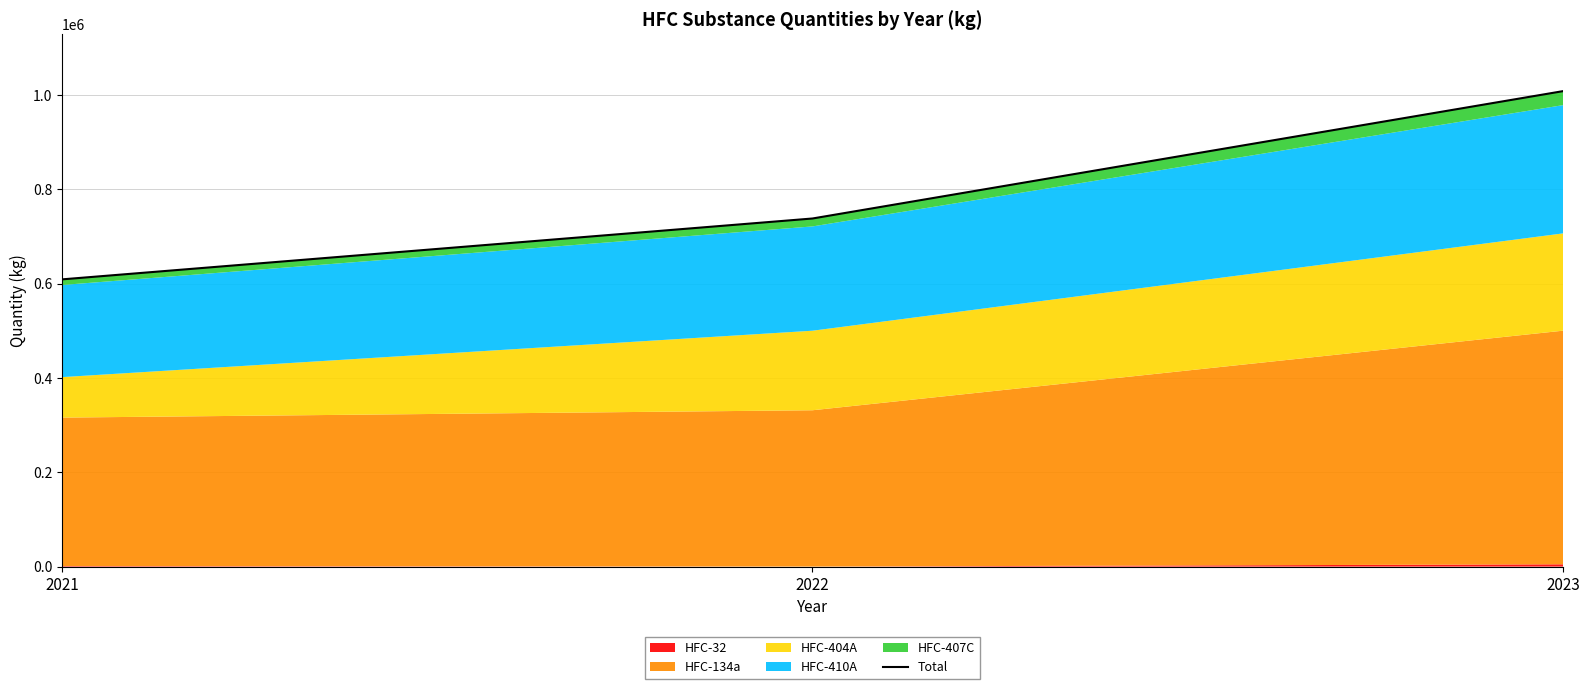

What is the greatest value displayed?

1008000